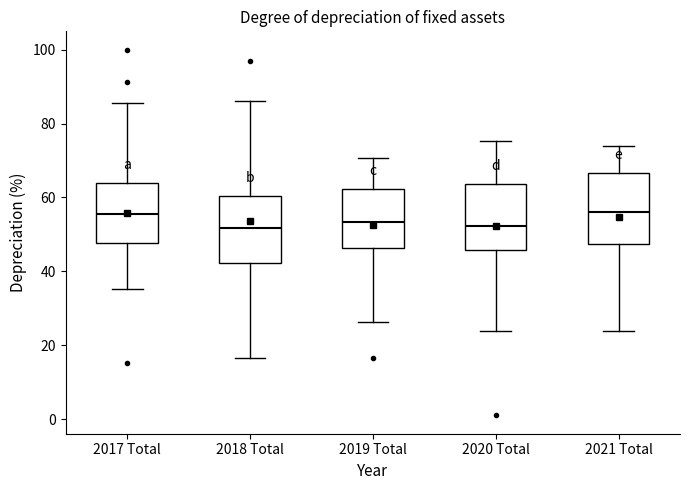

Reading left to right, read every box against the y-axis: the position of its median line, the range the box covers, and the ends of its whiskers. The values are not printed on the chart, so give them approximately, as read against the axis.

2017 Total: median 56, box 48 to 64, whiskers 36 to 86
2018 Total: median 52, box 42 to 60, whiskers 16 to 86
2019 Total: median 54, box 46 to 62, whiskers 26 to 70
2020 Total: median 52, box 46 to 64, whiskers 24 to 76
2021 Total: median 56, box 48 to 66, whiskers 24 to 74